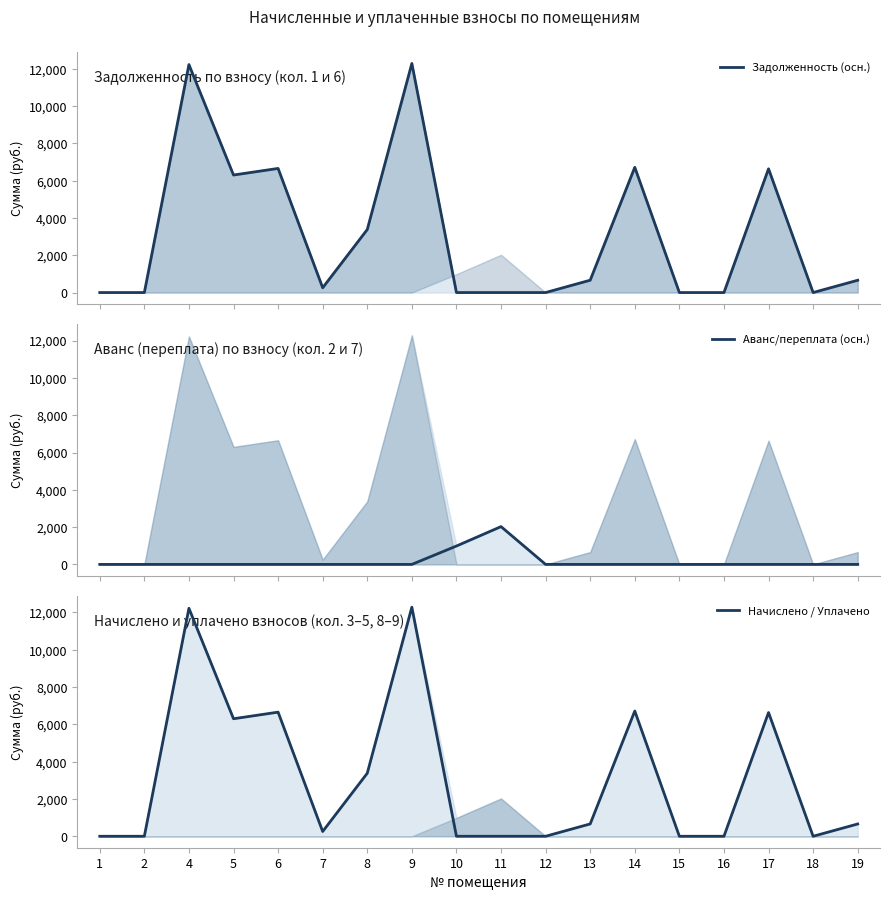

At 9, list the series in order from smallest to largest.

Аванс/переплата (осн.), Задолженность (осн.), Начислено / Уплачено